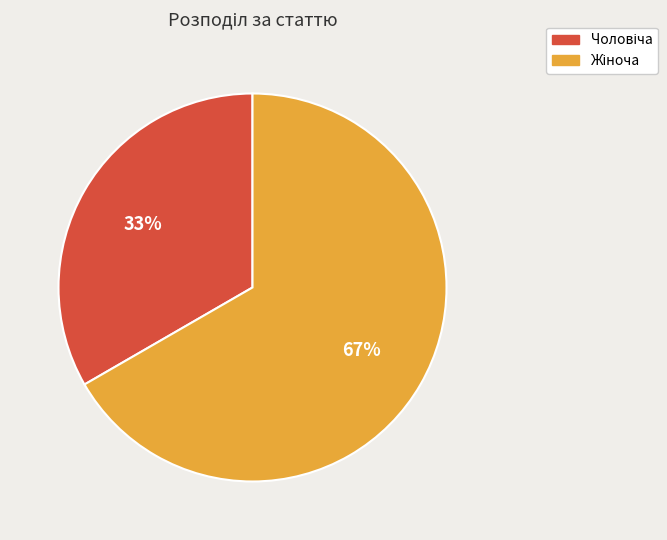

To the nearest percent, what is the average slice percentage?

50%